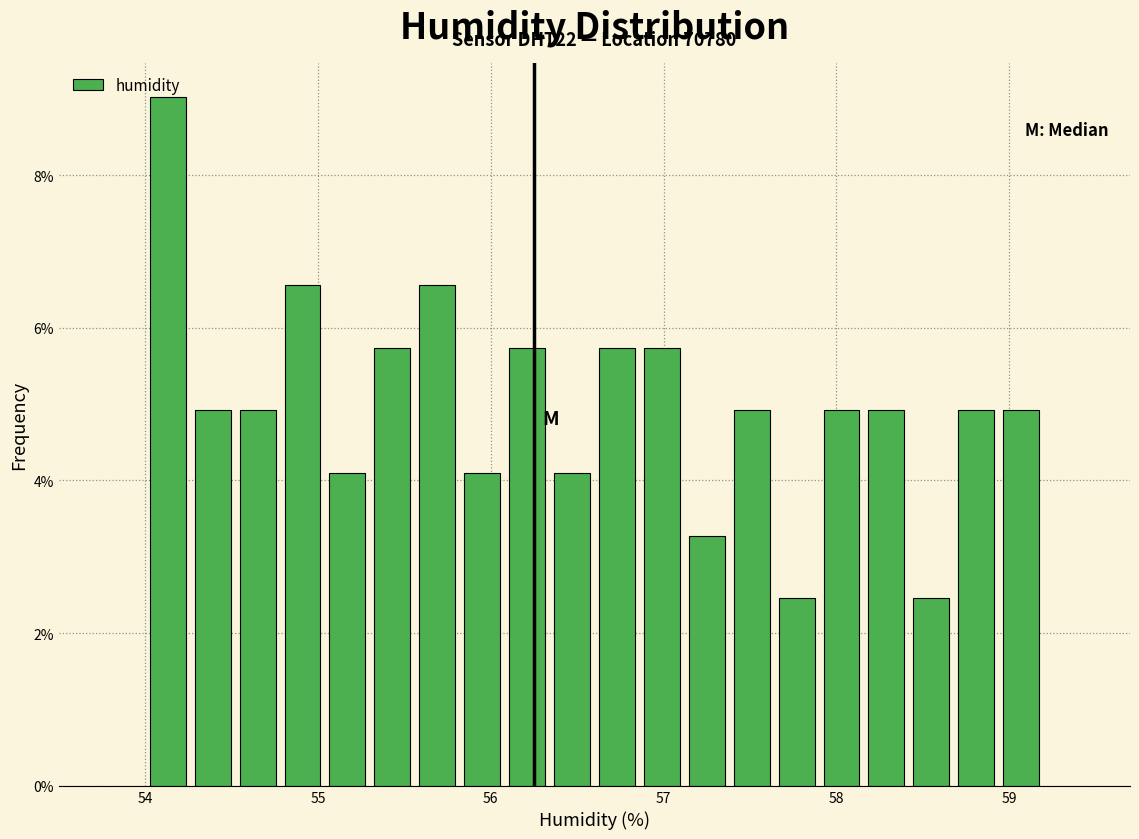

Read against the x-axis, roughly where is the centre of the tallest bar?

54.1